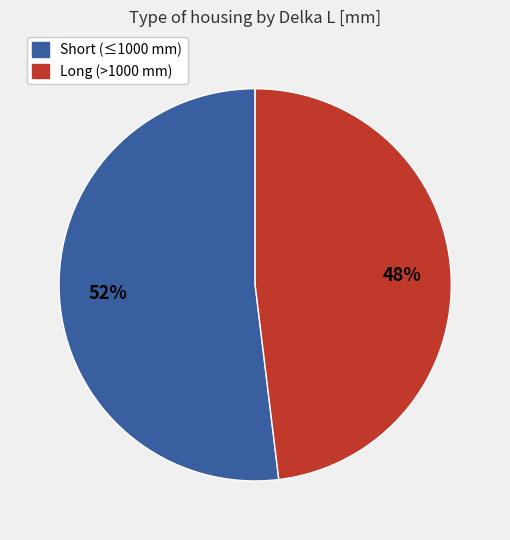

To the nearest percent, what is the average slice percentage?

50%